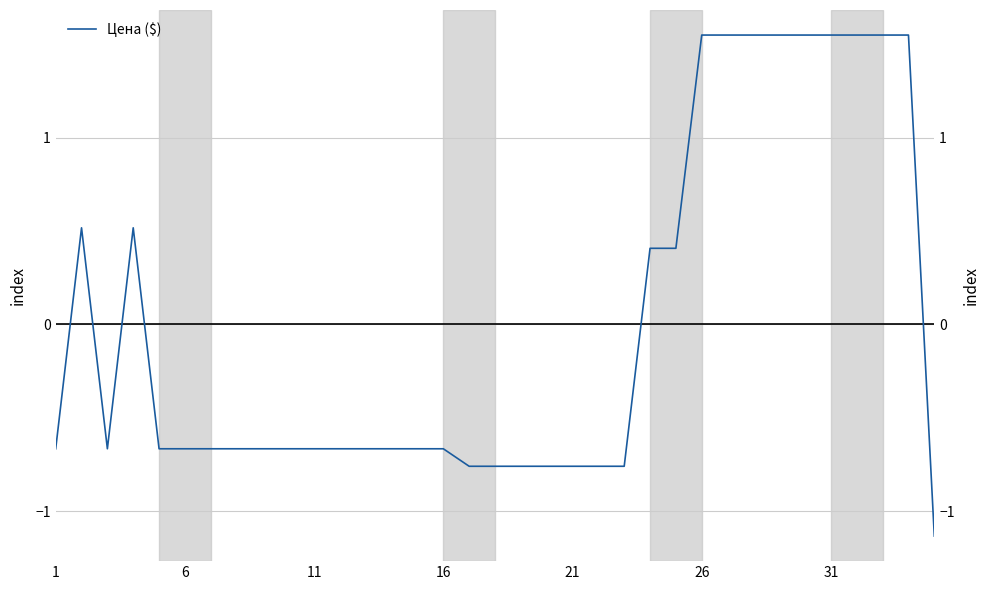

What is the difference between the second highest and minimum values?

2.7